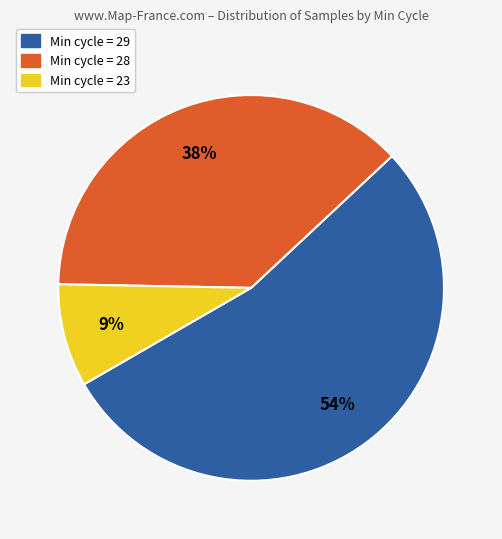

To the nearest percent, what is the difference between the largest and smallest slice percentages?

45%